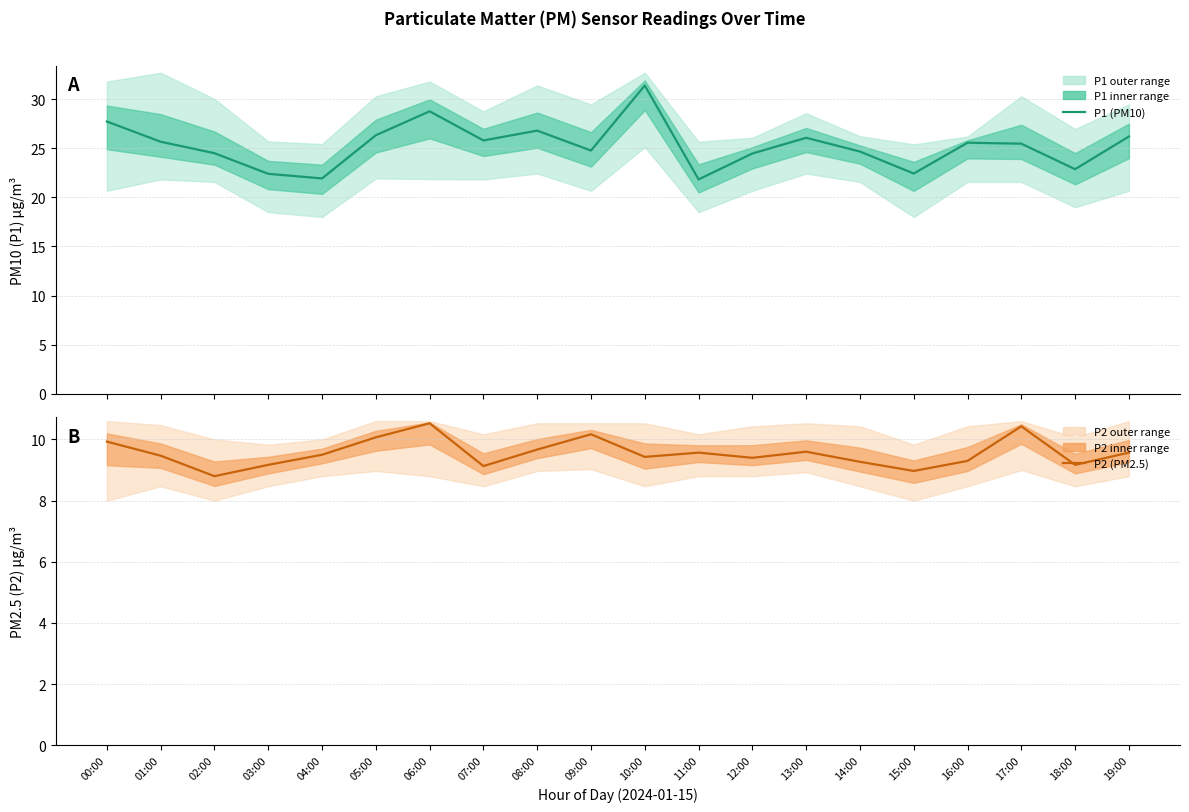

Does the chart have visible grid lines?

Yes